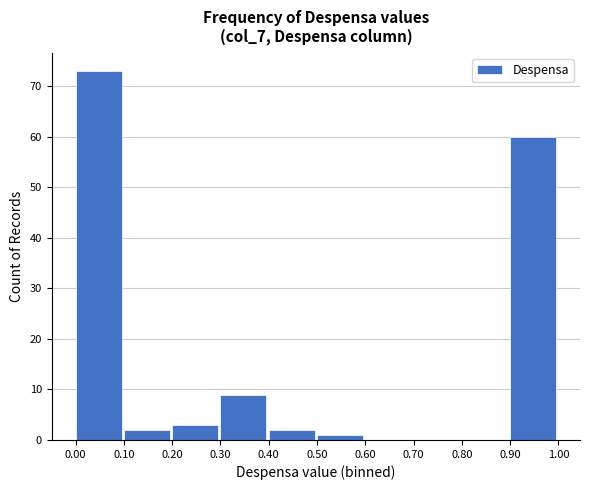

Reading left to right, what are all the values shown in this chart?

0.00=73	0.10=2	0.20=3	0.30=9	0.40=2	0.50=1	0.60=0	0.70=0	0.80=0	0.90=60